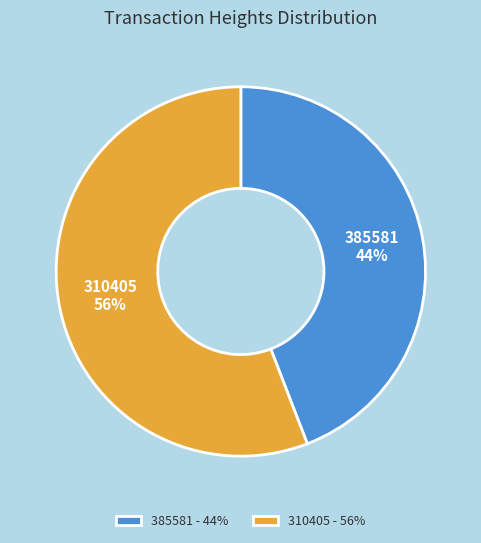

Count the number of slices in the pie.

2